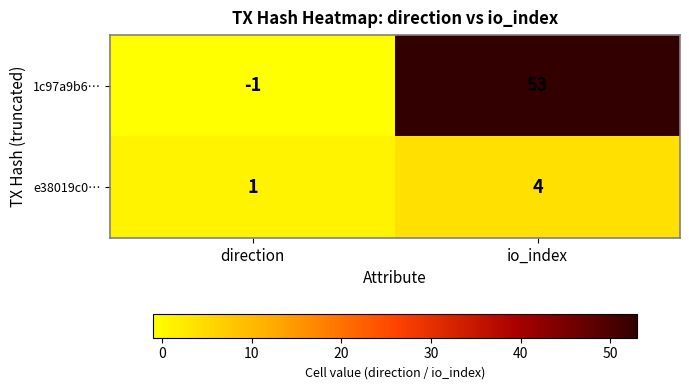

What is the sum of the e38019c0… values at io_index and direction?

5